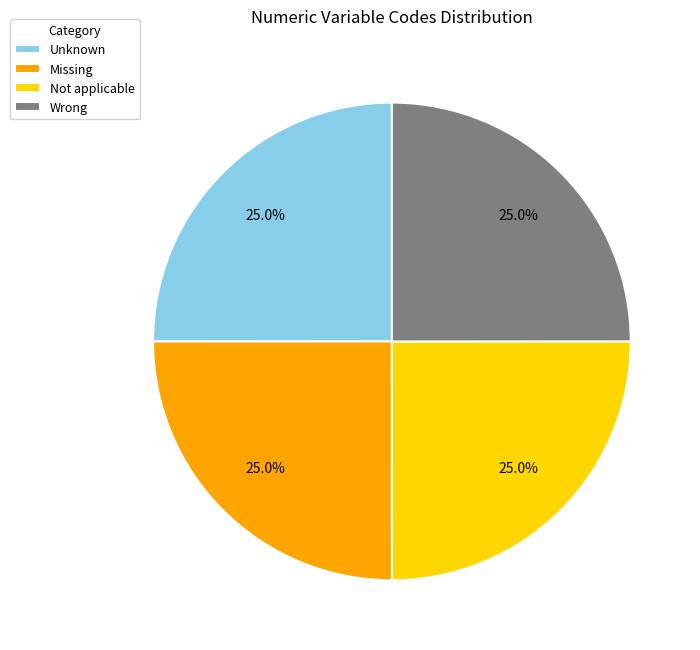

What is the total percentage of Not applicable and Missing?

50.0%